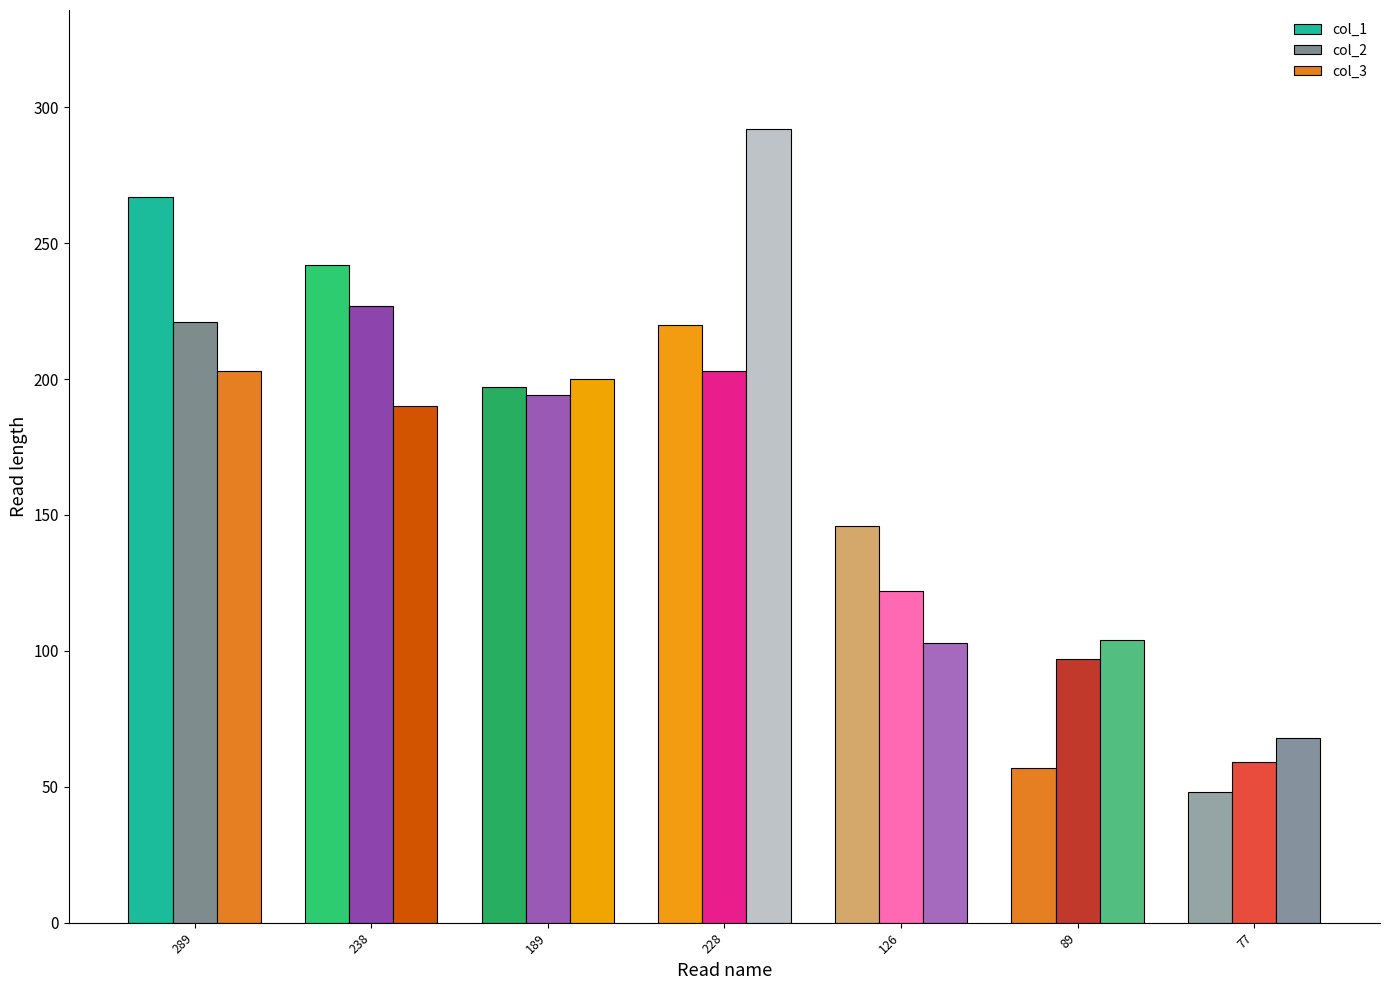

Is it true that col_1 equals 57 at 89?

True